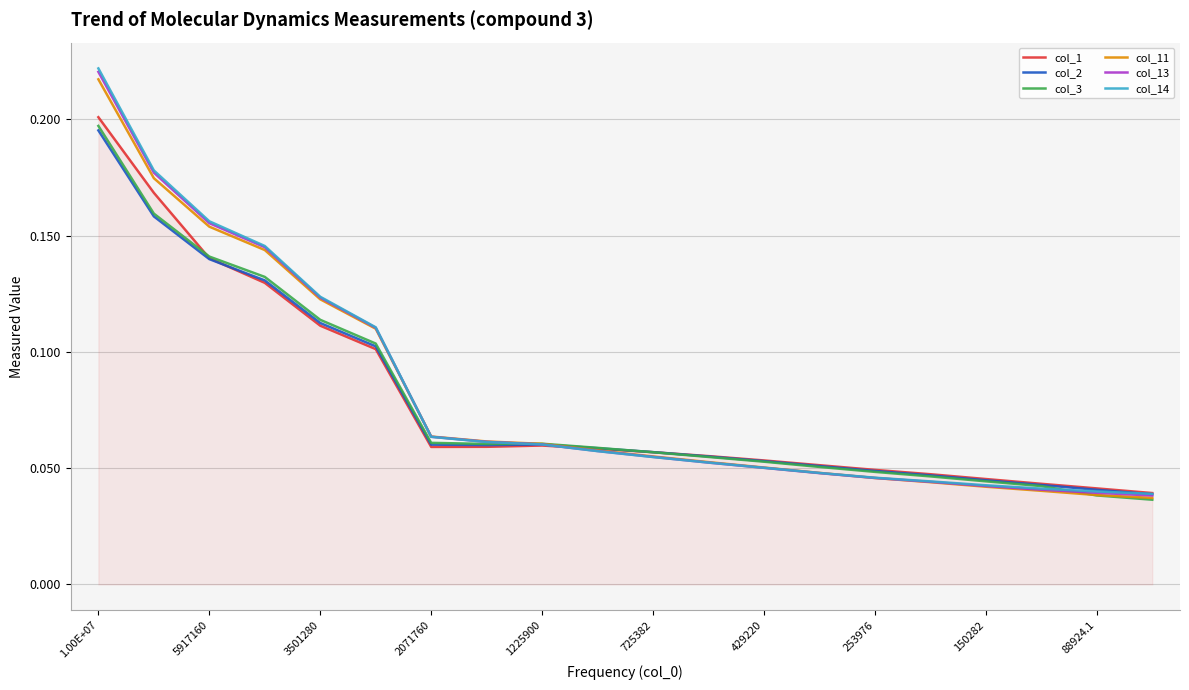

Which series has the largest range (max minus min)?

col_14